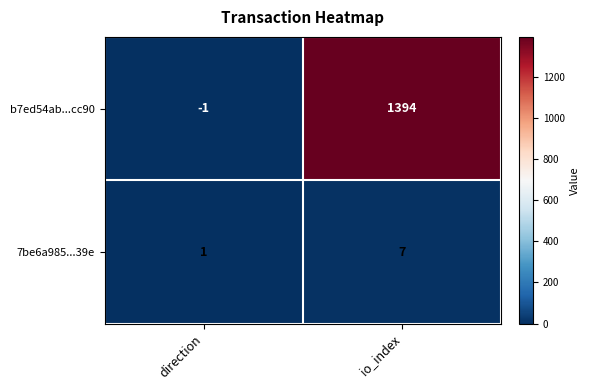

Which label corresponds to the largest value in the chart?

io_index